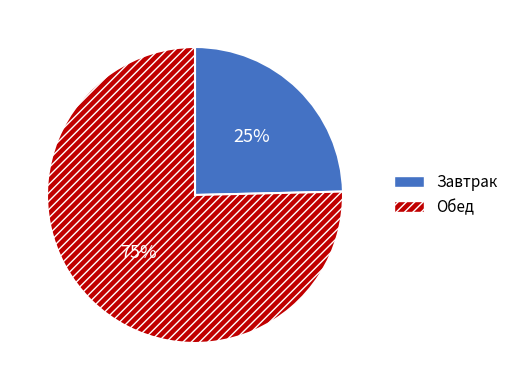

To the nearest percent, what is the combined percentage of Завтрак and Обед?

100%